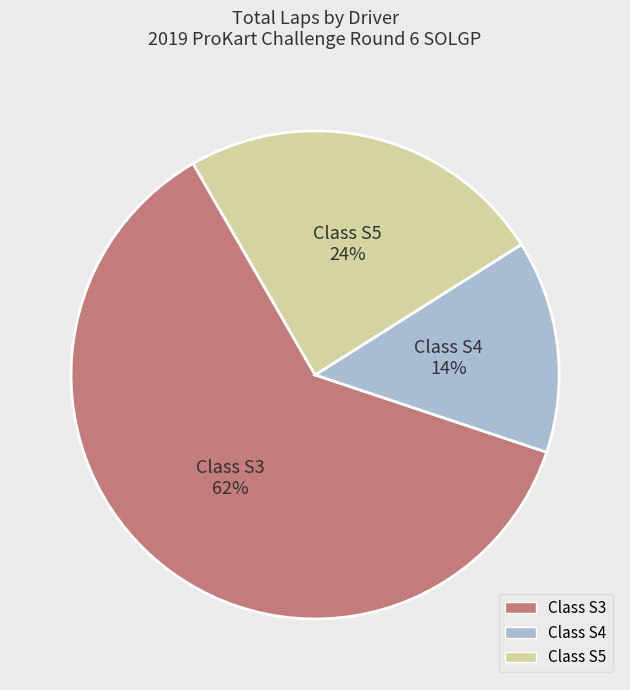

To the nearest percent, what percentage of the pie is Class S4?

14%